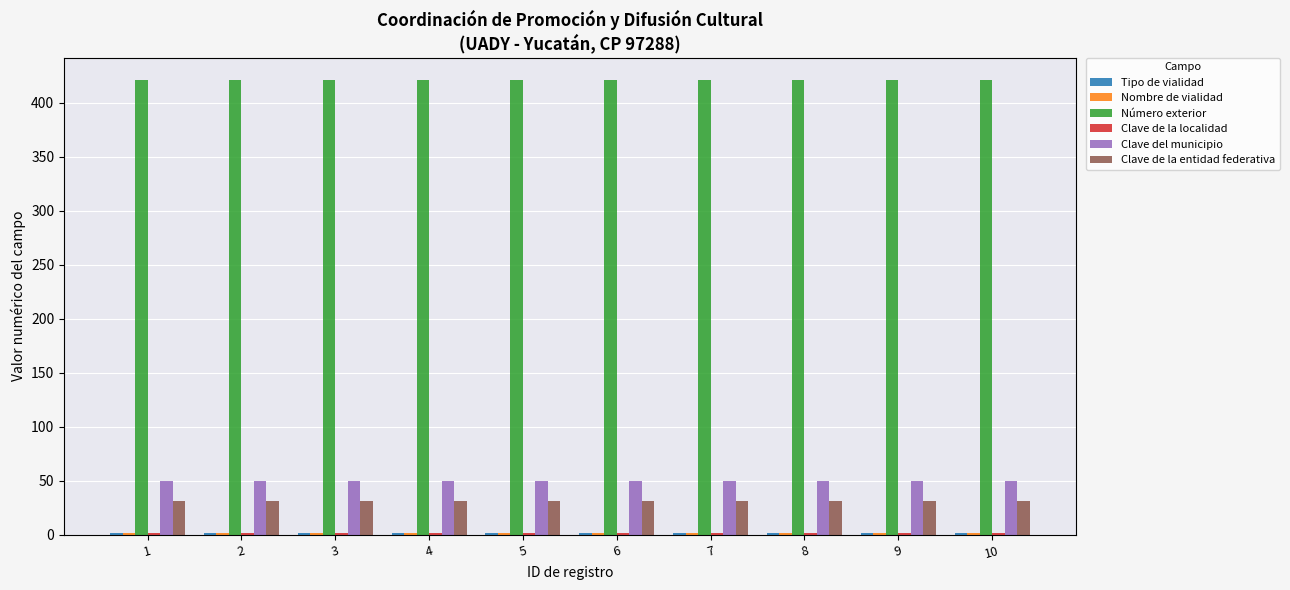

What is the spread (max minus min) of values at 5?

420